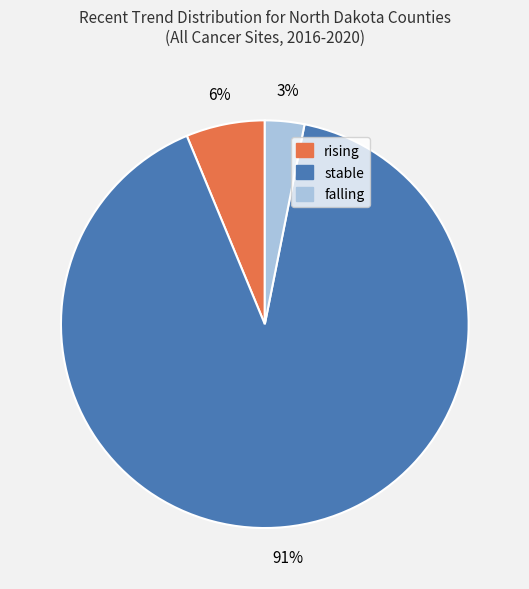

The stable slice represents 91% of the pie. True or false?

True